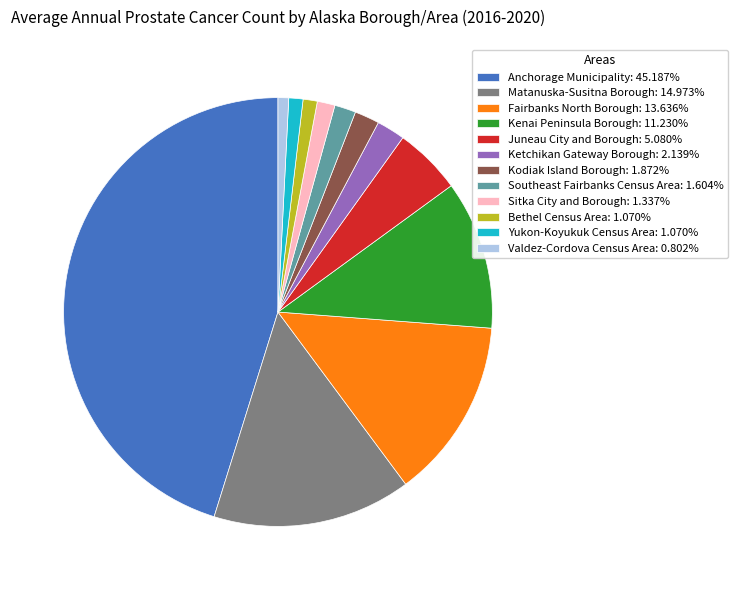

Combined, do Southeast Fairbanks Census Area and Valdez-Cordova Census Area account for over 50%?

No